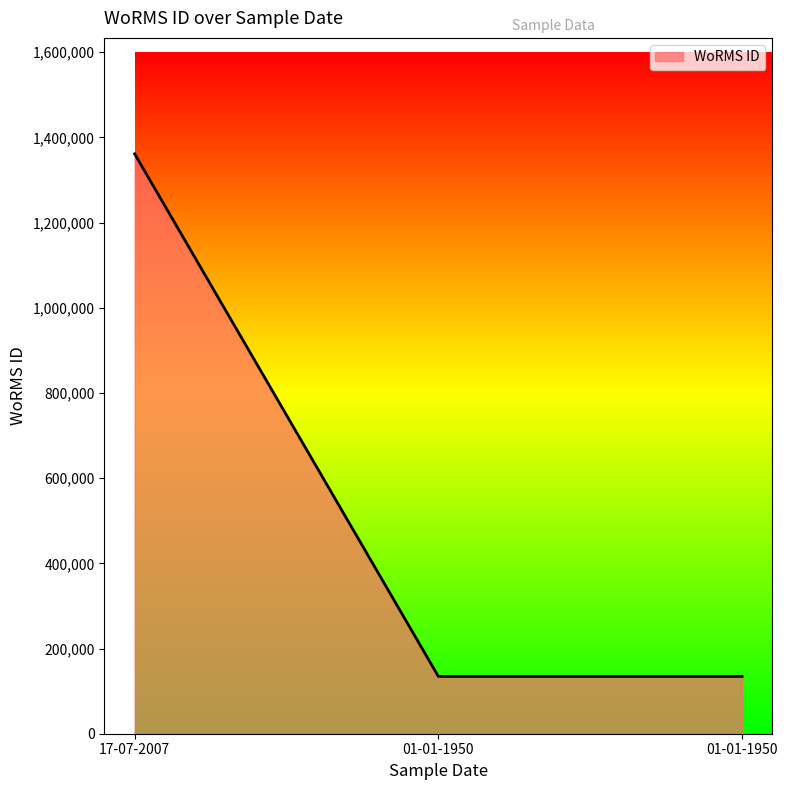

Approximately how many times larger is the value at 17-07-2007 compared to 01-01-1950?

10.1